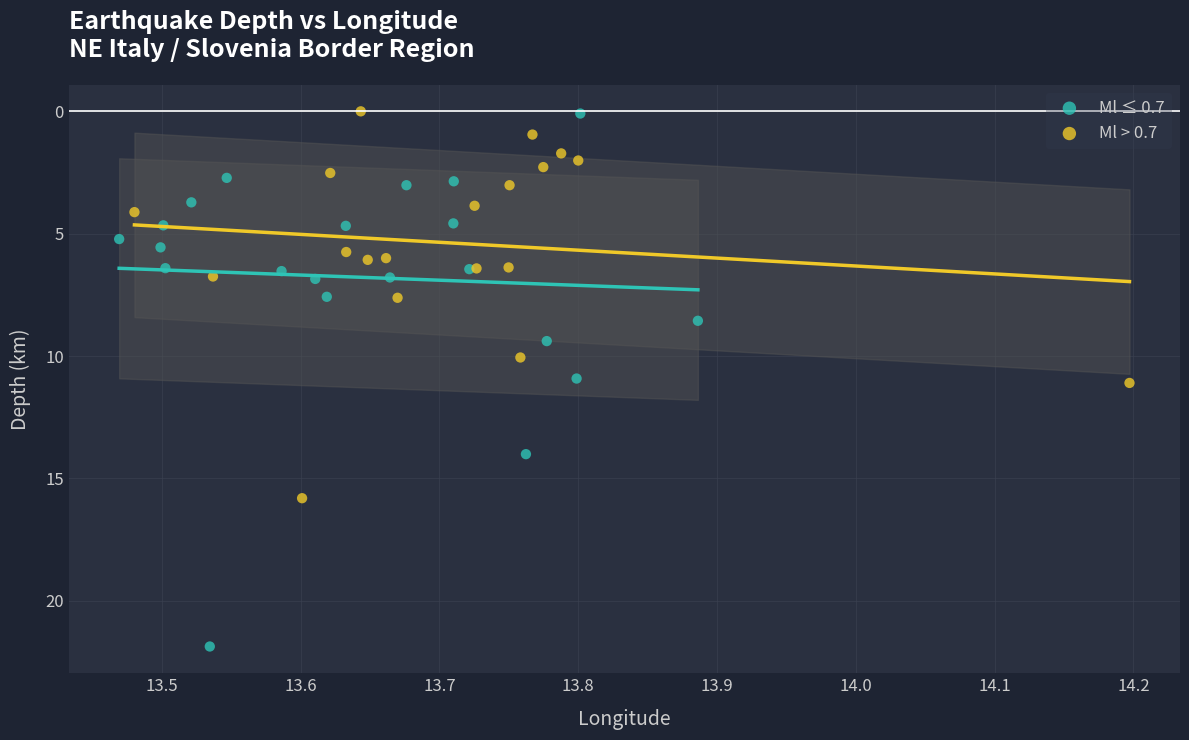

Which series has the largest Y range (max minus min)?

Ml ≤ 0.7